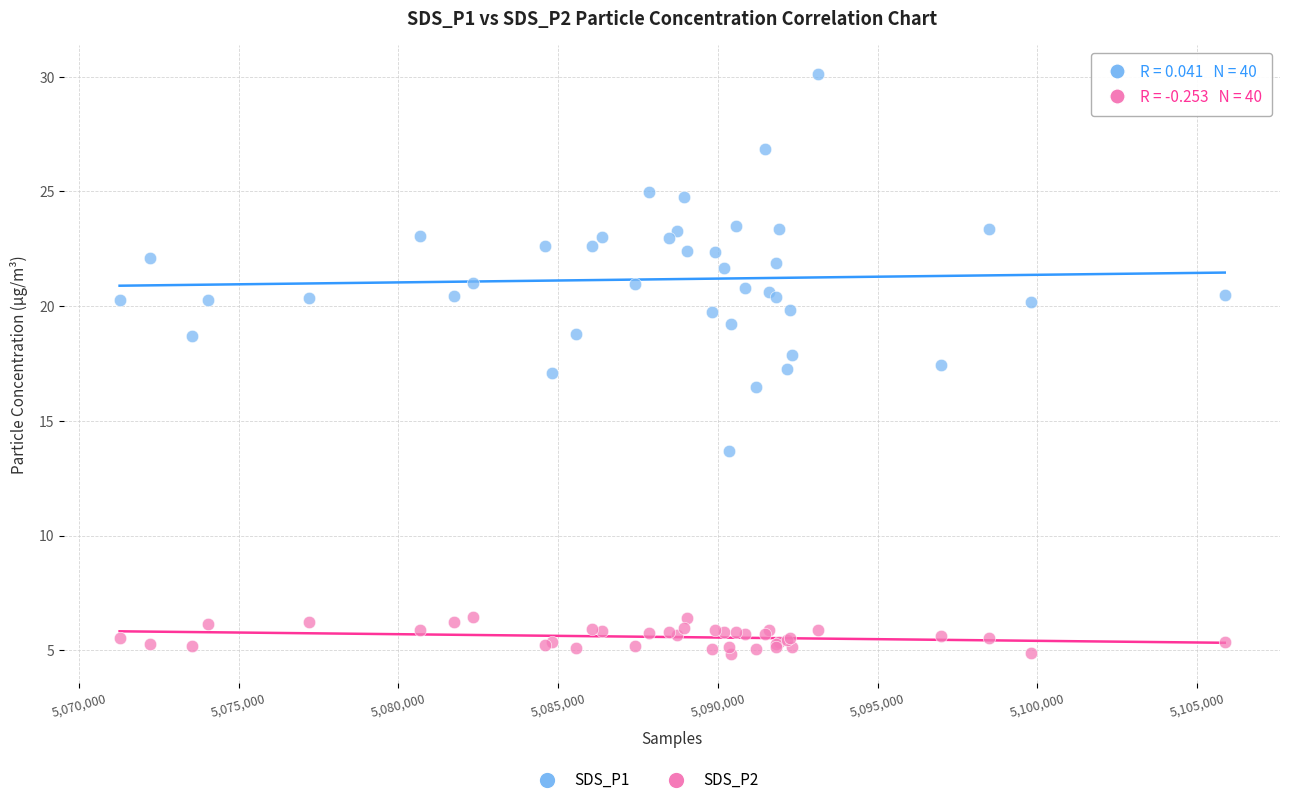

Which series reaches the maximum Y coordinate?

SDS_P1